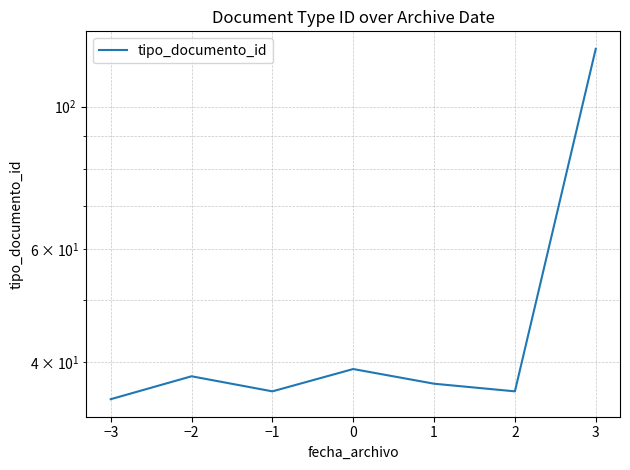

Does the chart display data point markers on the line(s)?

No